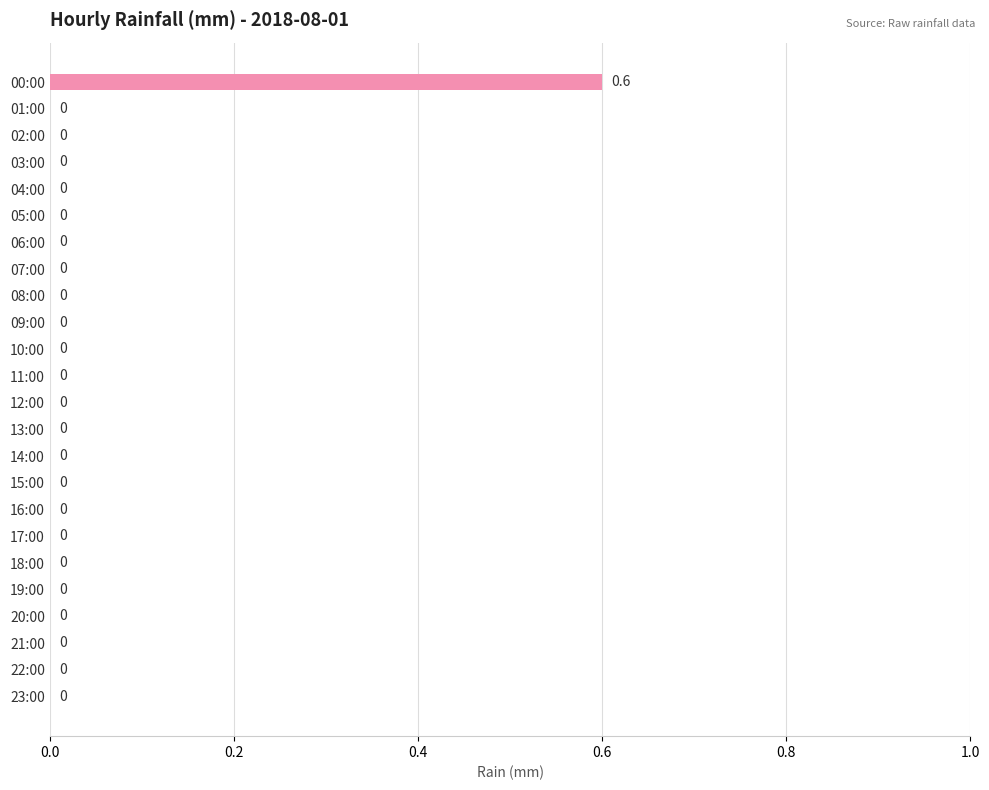

At which category does the chart reach its peak across all series?

00:00